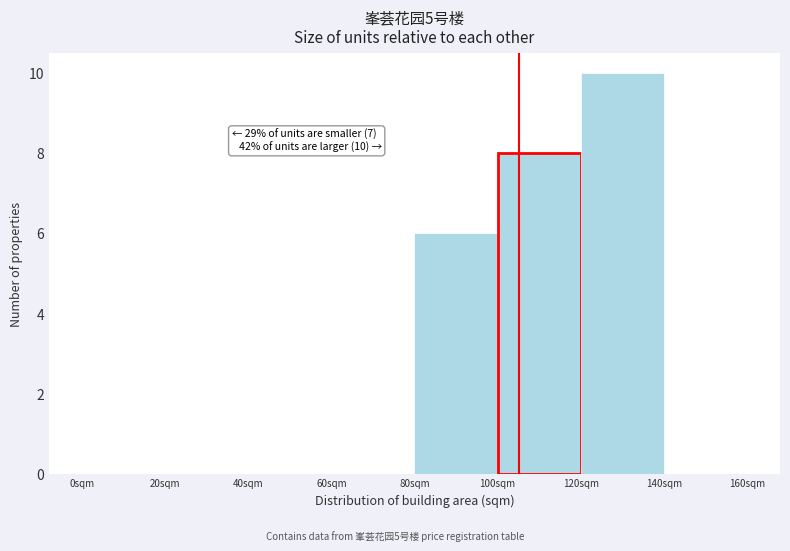

Over which range of the x-axis is the bar tallest?

120 to 140